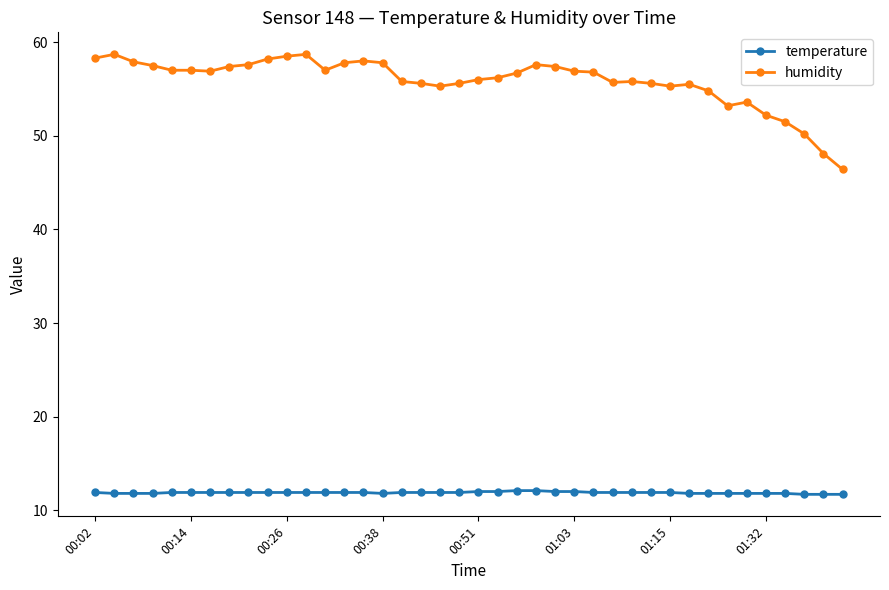

What is the sum of all humidity values?

2232.1